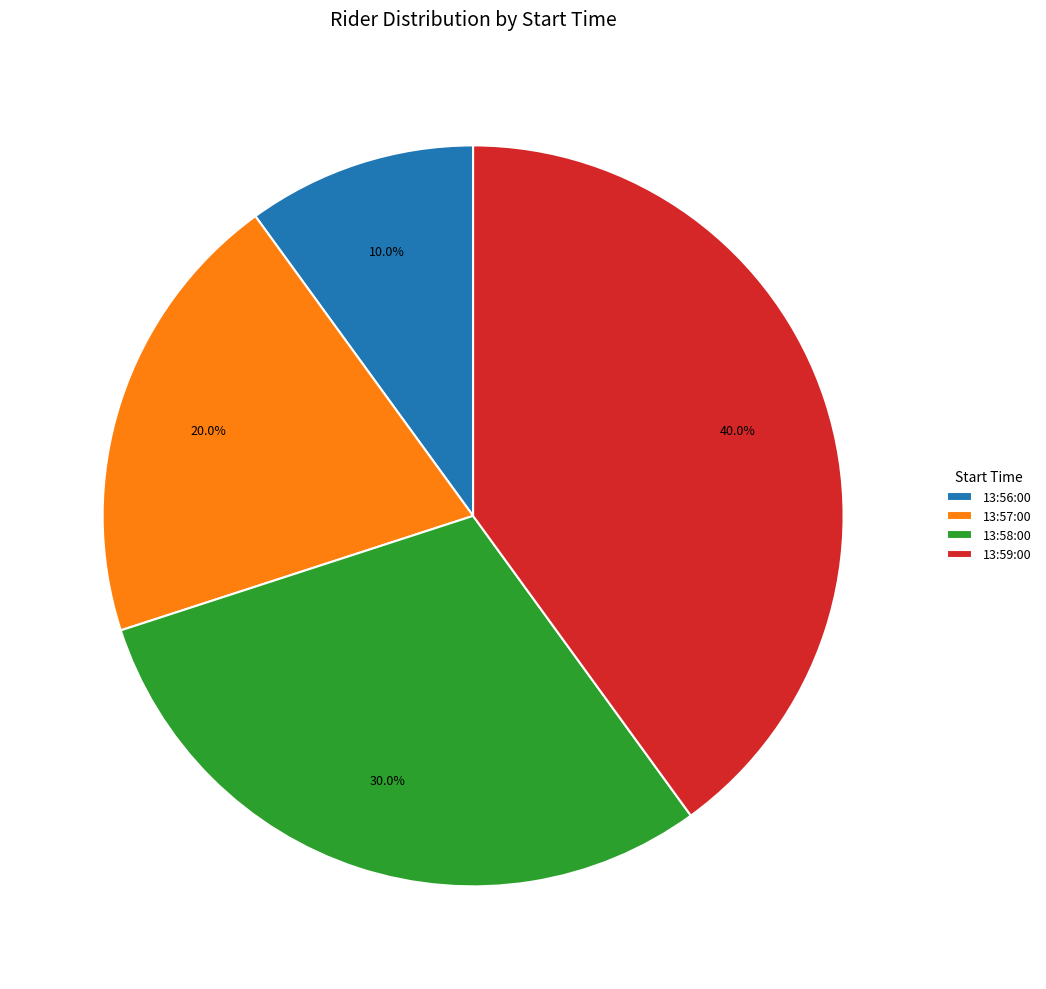

Is there a majority slice in this chart?

No